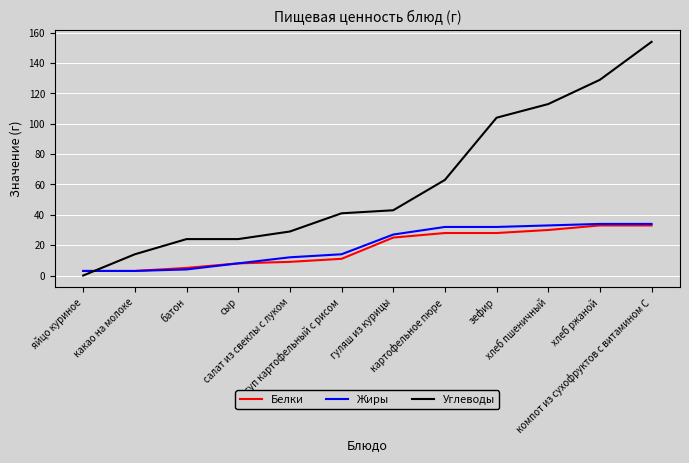

Which category has the lowest value across all series?

яйцо куриное